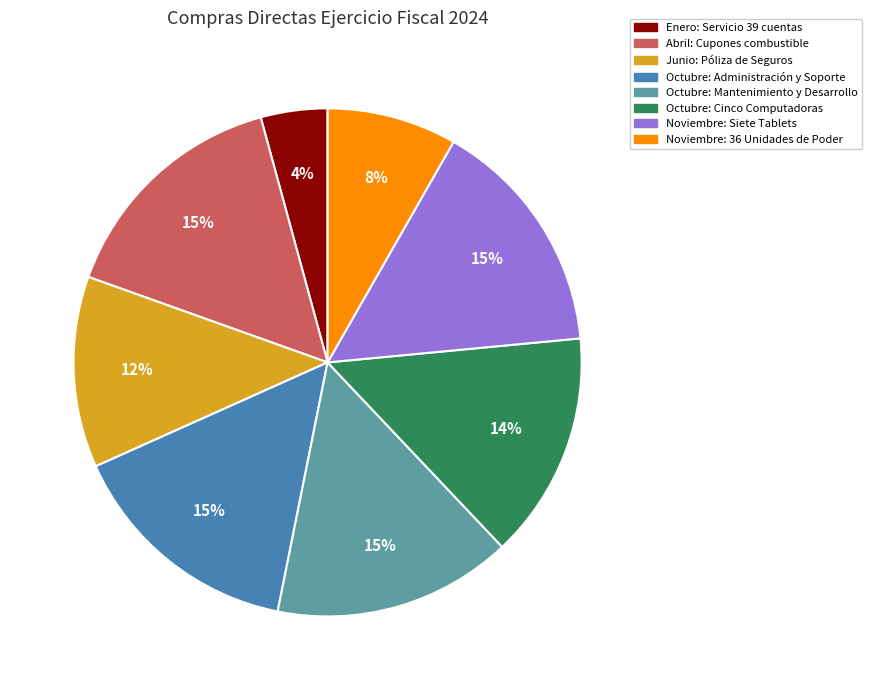

What is the smallest slice in the pie chart?

Enero: Servicio 39 cuentas